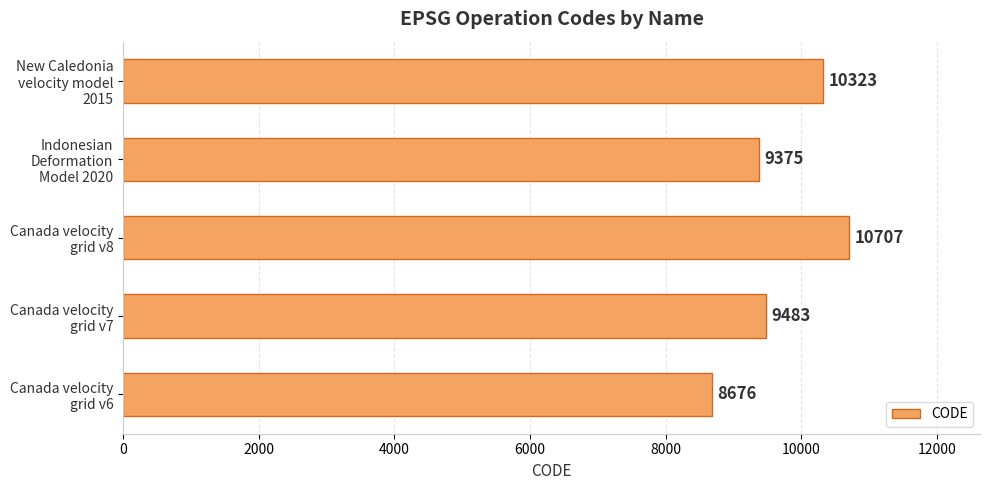

What is the difference between the maximum and minimum values?

2031